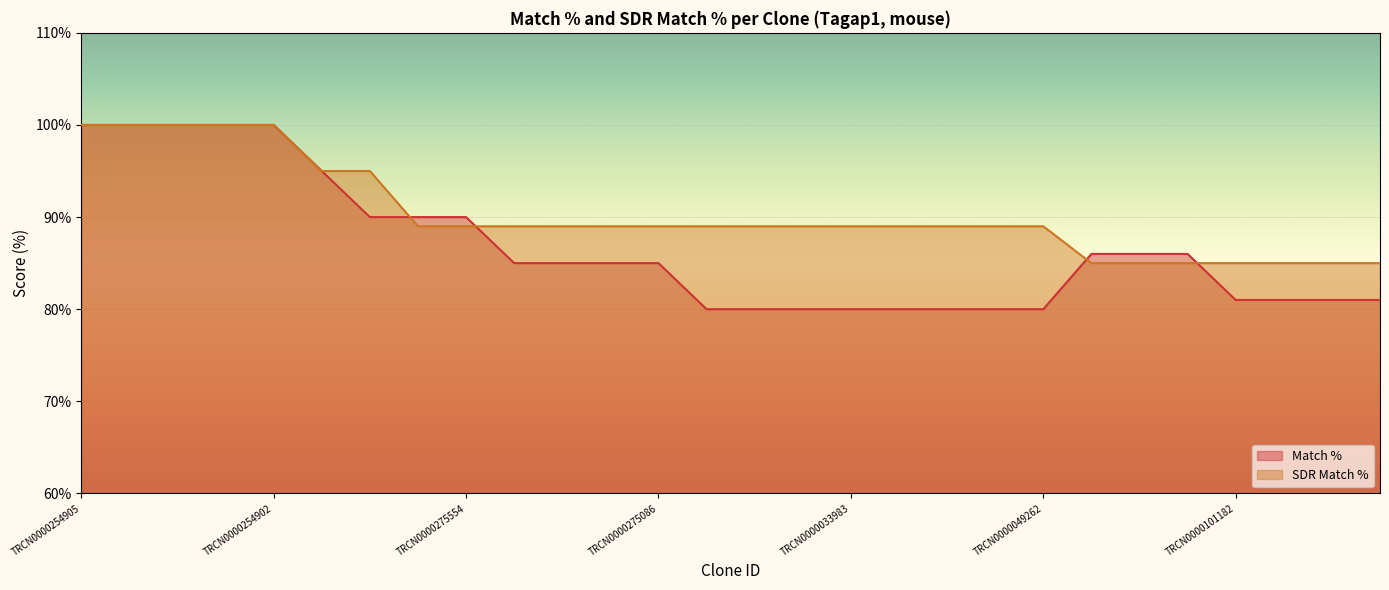

How many distinct data groups are displayed?

2